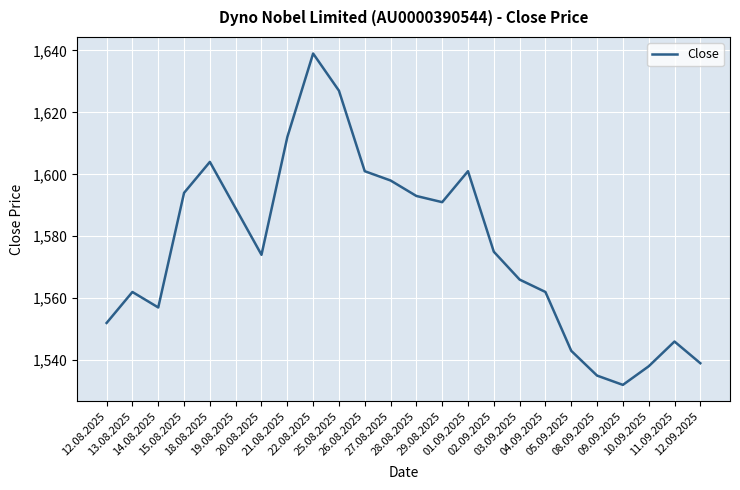

Reading left to right, what are all the values shown in this chart?

1552	1562	1557	1594	1604	1589	1574	1612	1639	1627	1601	1598	1593	1591	1601	1575	1566	1562	1543	1535	1532	1538	1546	1539